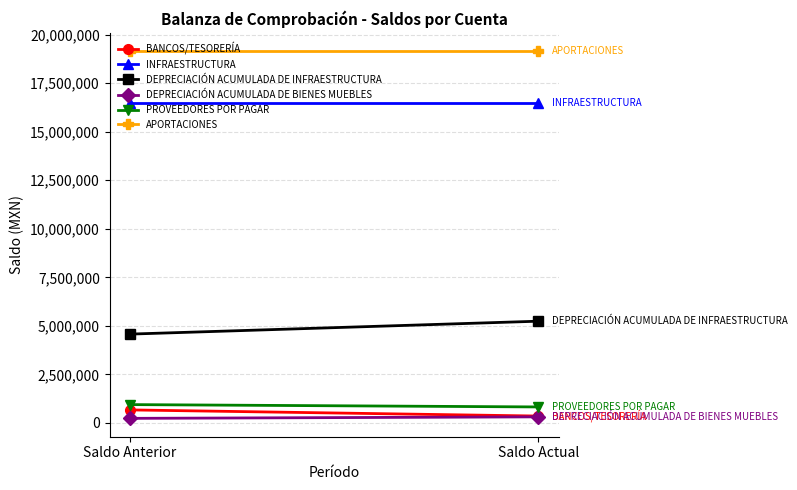

The INFRAESTRUCTURA series shows 9126665.8 at Saldo Anterior. True or false?

False